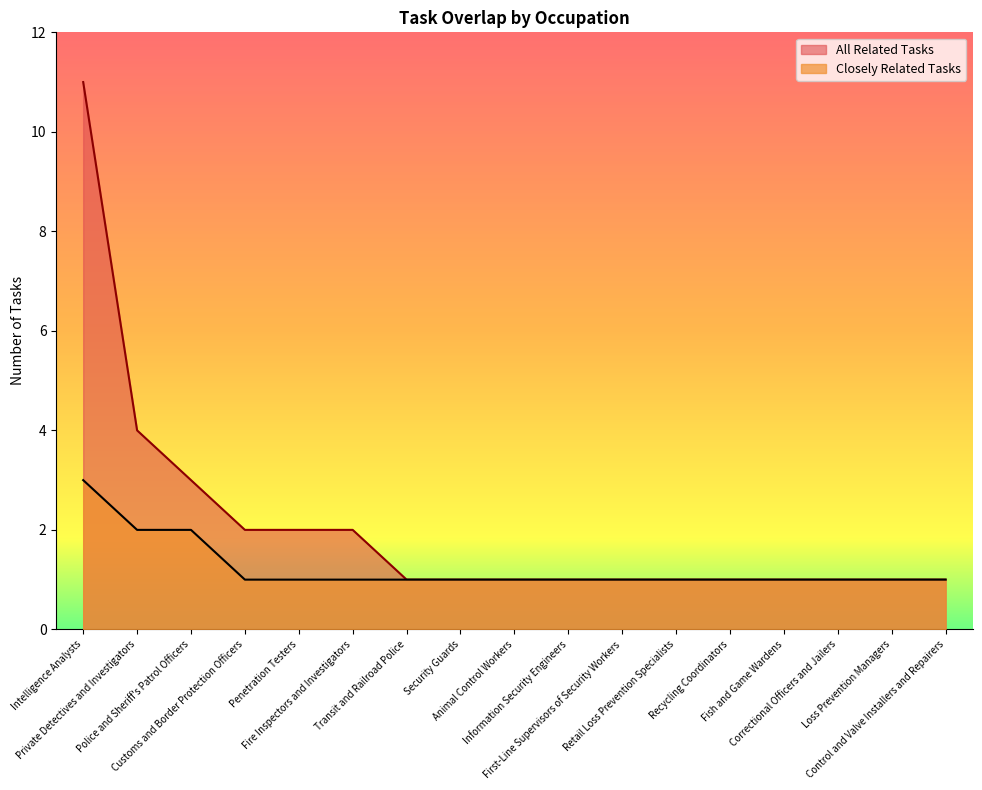

Reading left to right, extract all data points from this chart.

Closely Related Tasks: Intelligence Analysts=3	Private Detectives and Investigators=2	Police and Sheriff's Patrol Officers=2	Customs and Border Protection Officers=1	Penetration Testers=1	Fire Inspectors and Investigators=1	Transit and Railroad Police=1	Security Guards=1	Animal Control Workers=1	Information Security Engineers=1	First-Line Supervisors of Security Workers=1	Retail Loss Prevention Specialists=1	Recycling Coordinators=1	Fish and Game Wardens=1	Correctional Officers and Jailers=1	Loss Prevention Managers=1	Control and Valve Installers and Repairers=1
All Related Tasks: Intelligence Analysts=11	Private Detectives and Investigators=4	Police and Sheriff's Patrol Officers=3	Customs and Border Protection Officers=2	Penetration Testers=2	Fire Inspectors and Investigators=2	Transit and Railroad Police=1	Security Guards=1	Animal Control Workers=1	Information Security Engineers=1	First-Line Supervisors of Security Workers=1	Retail Loss Prevention Specialists=1	Recycling Coordinators=1	Fish and Game Wardens=1	Correctional Officers and Jailers=1	Loss Prevention Managers=1	Control and Valve Installers and Repairers=1